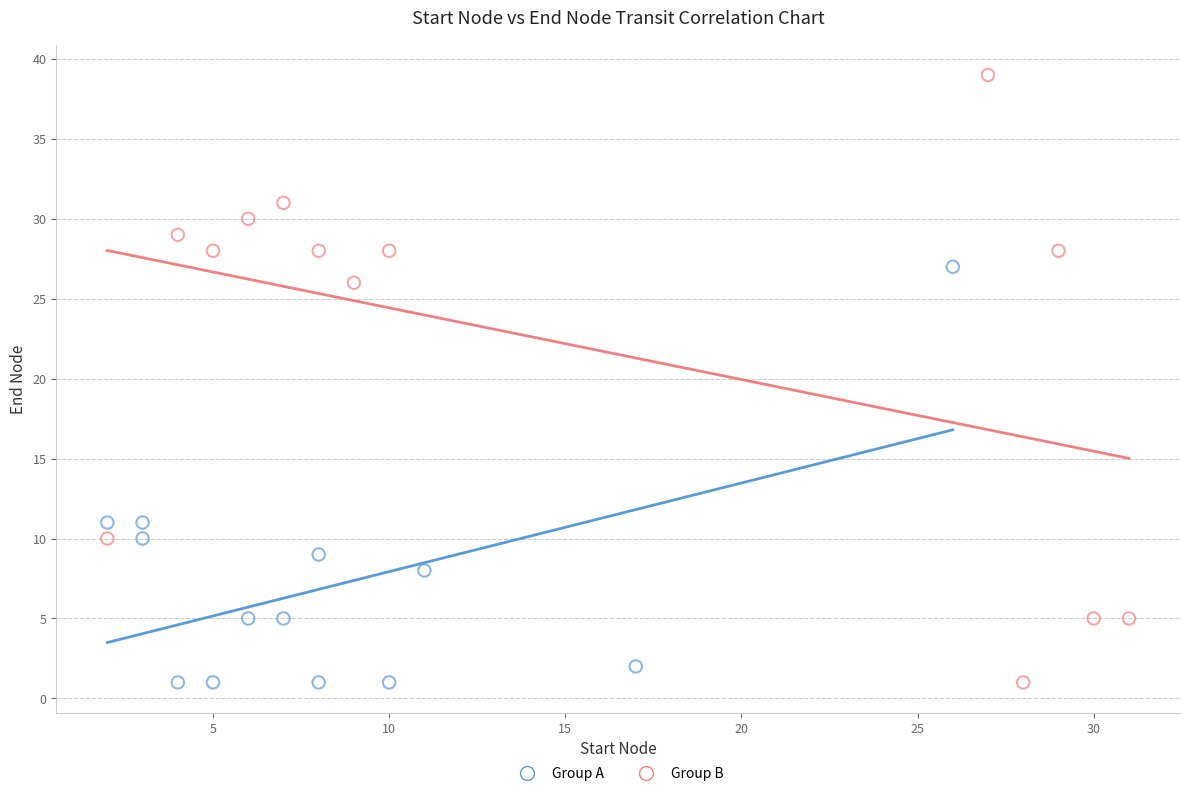

Which series contains the highest Y value?

Group B